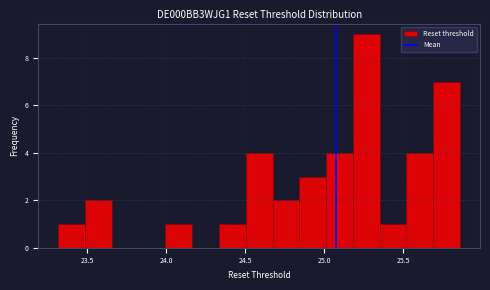

Around what value on the x-axis is the tallest bar? Give the approximate position of its centre, as read against the axis.

25.25